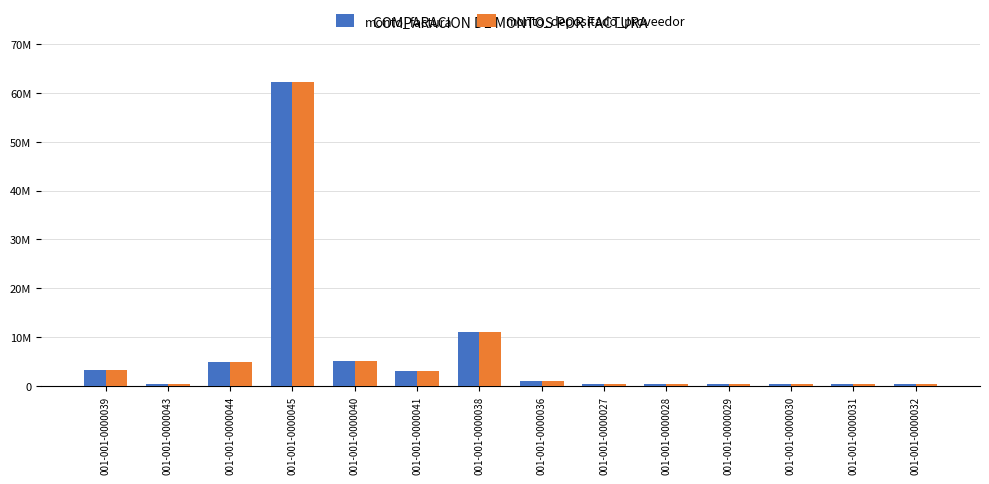

What is the value of the monto_factura bar at the 10th from the left?

331779